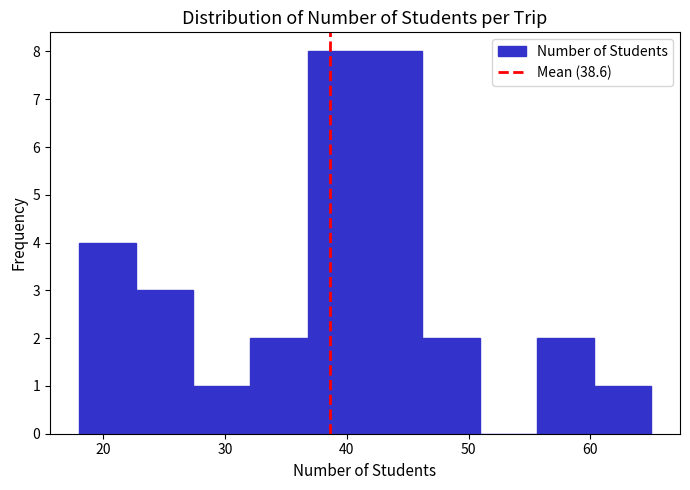

What is the height of the bar covering 41.5 to 46.2 on the x-axis? Neither the bar edges nor the heights are printed on the chart, so give them approximately, as read against the axes.

8